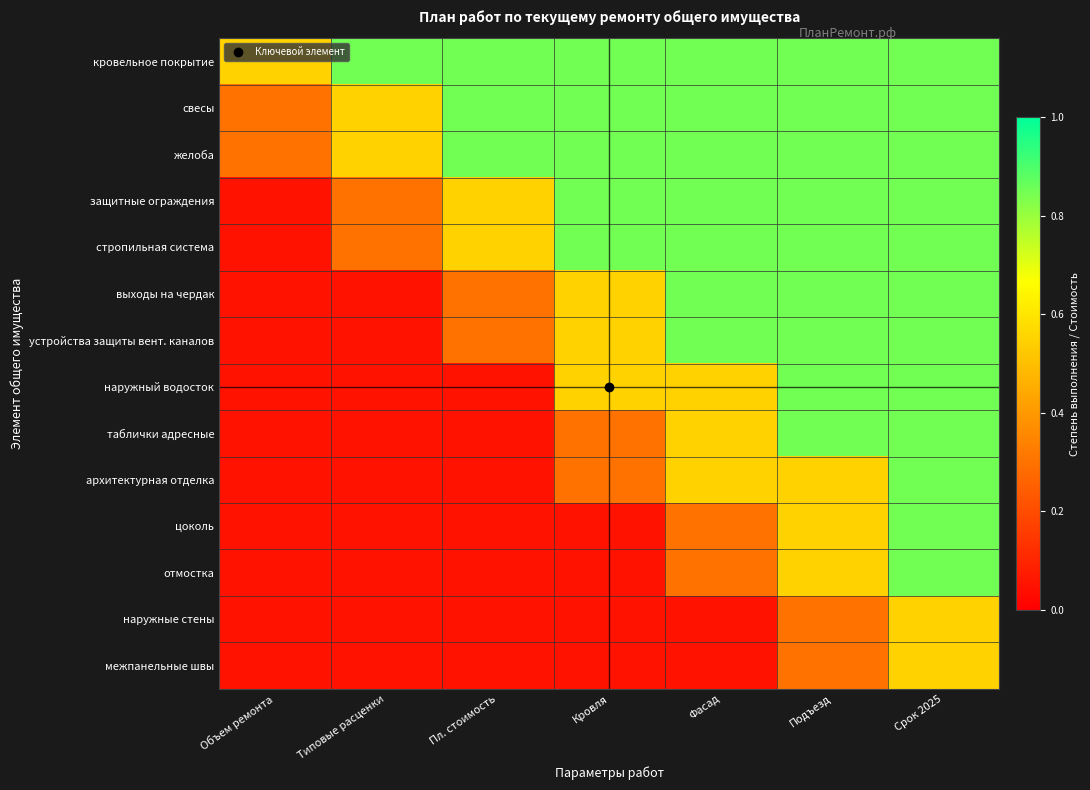

Which category has the highest value across all series?

Типовые расценки